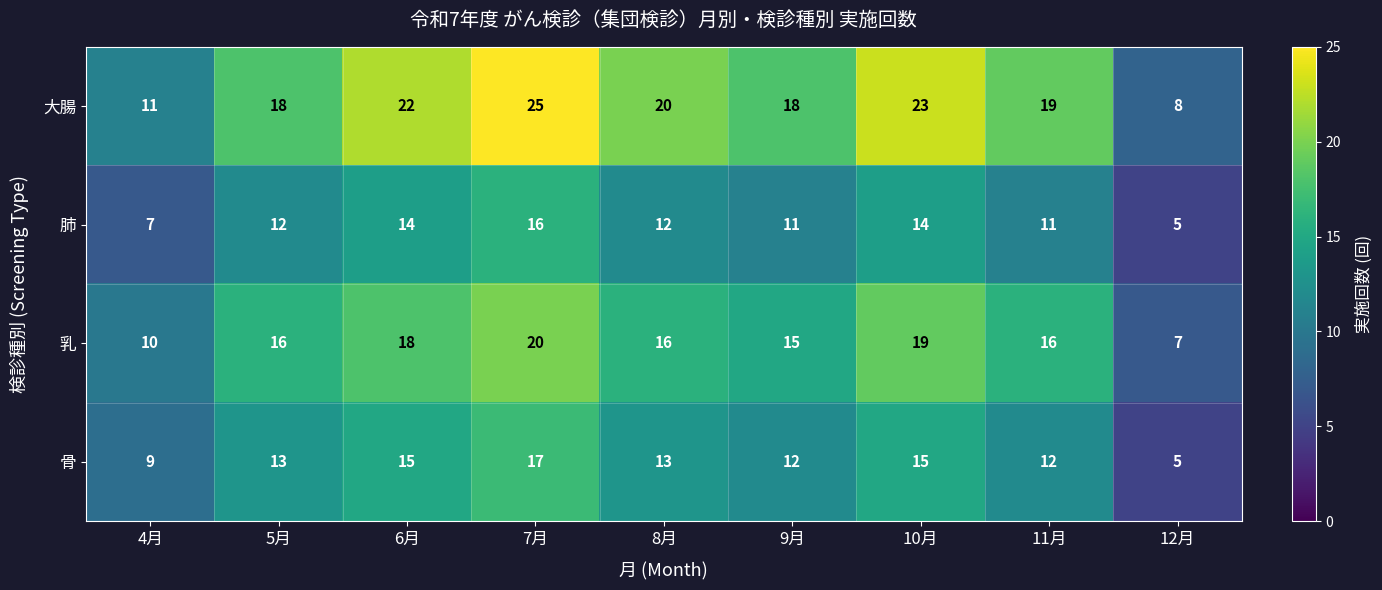

The value of 肺 at 5月 is 12. True or false?

True